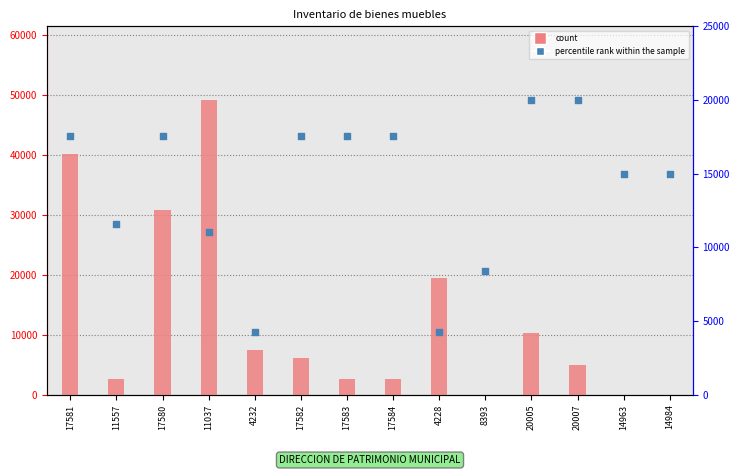

What is the total value across all series at 8393?

8394.0